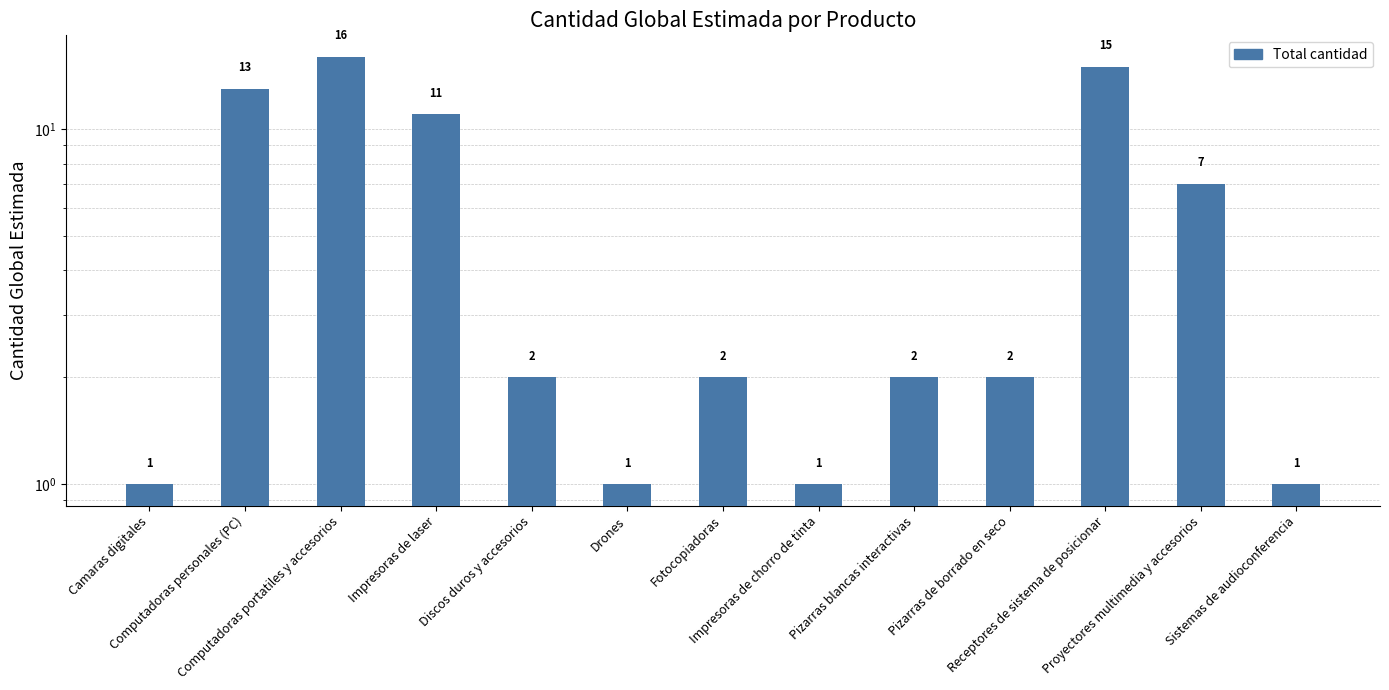

Between Impresoras de laser and Camaras digitales, which is larger?

Impresoras de laser